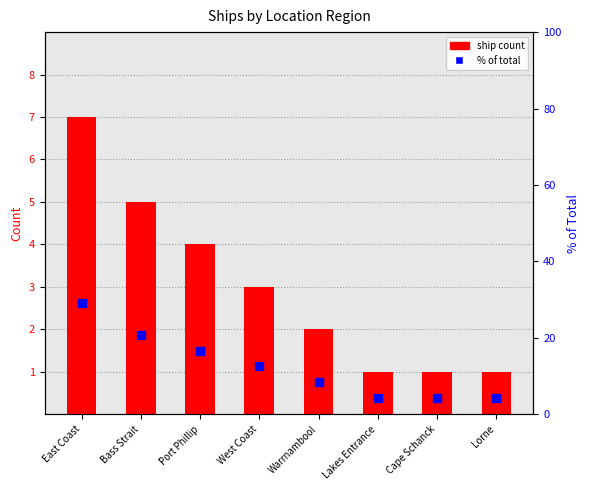

What is the change in value from Bass Strait to Port Phillip?

-4.2